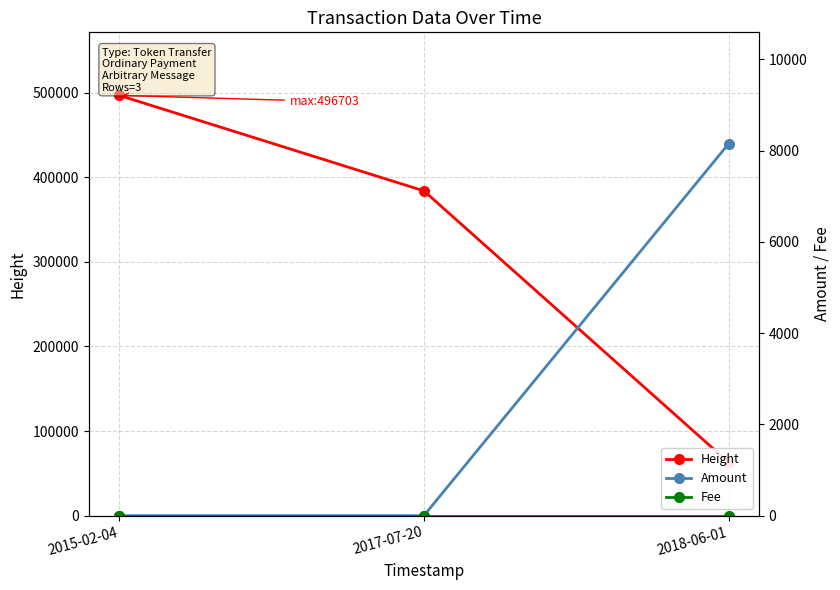

What is the difference between the second highest and minimum values in the Height series?

320735